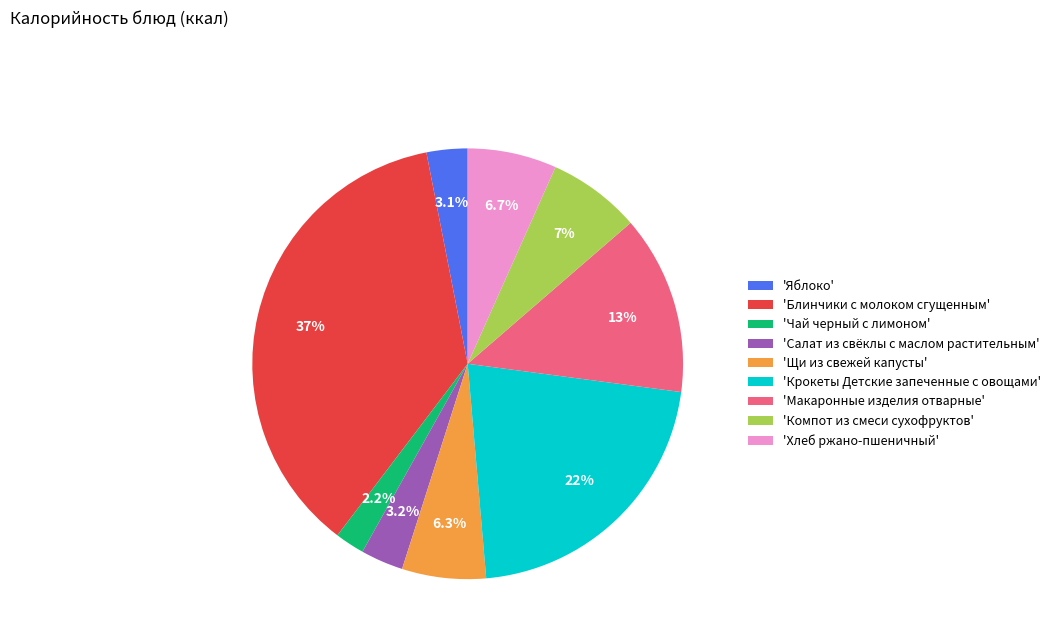

Which has a higher value, 'Чай черный с лимоном' or 'Блинчики с молоком сгущенным'?

'Блинчики с молоком сгущенным'